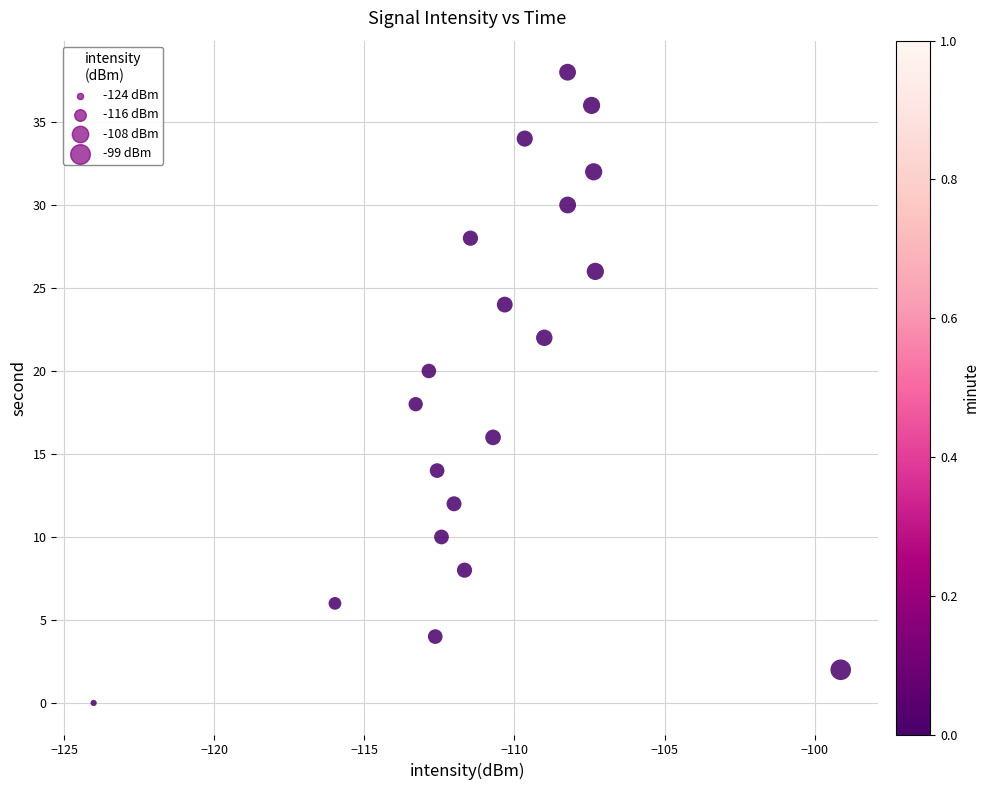

How many data points are displayed?

20